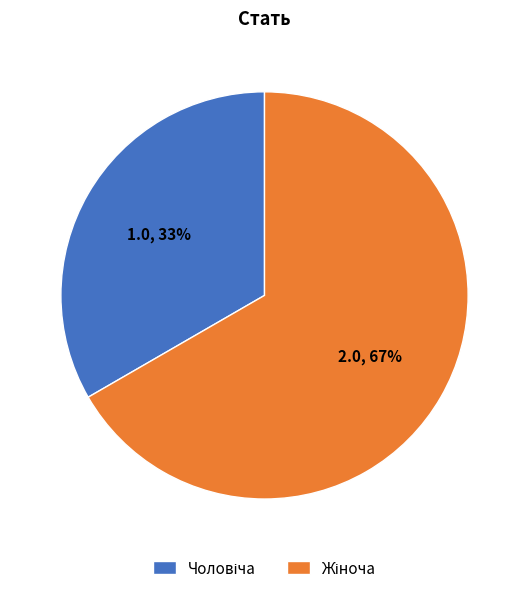

Count the number of slices in the pie.

2